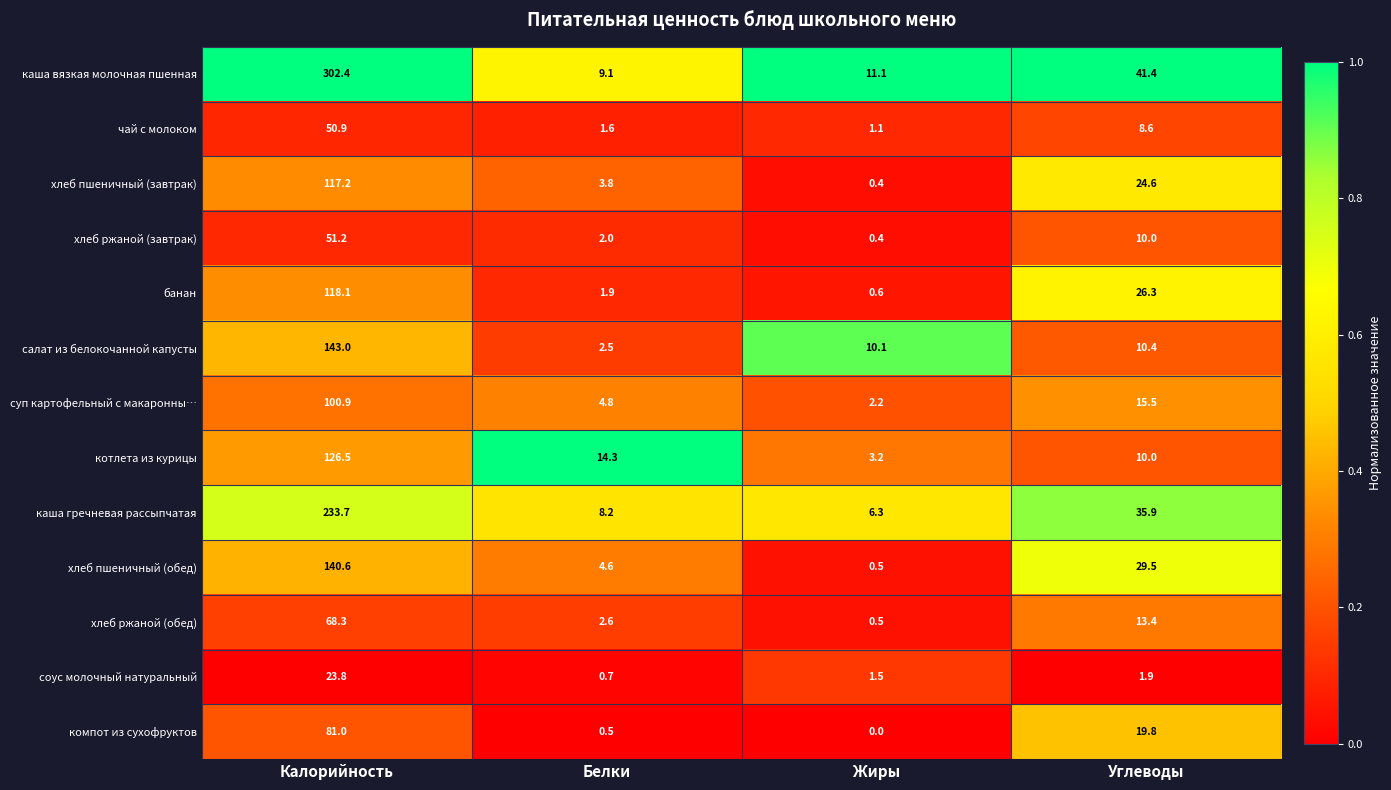

What is the spread (max minus min) of values at Жиры?

11.1